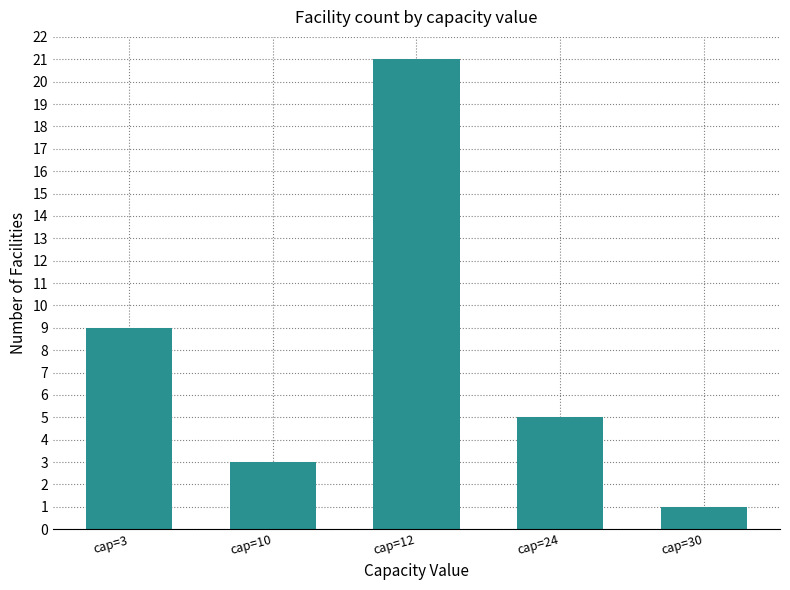

How many bars are there in total?

5